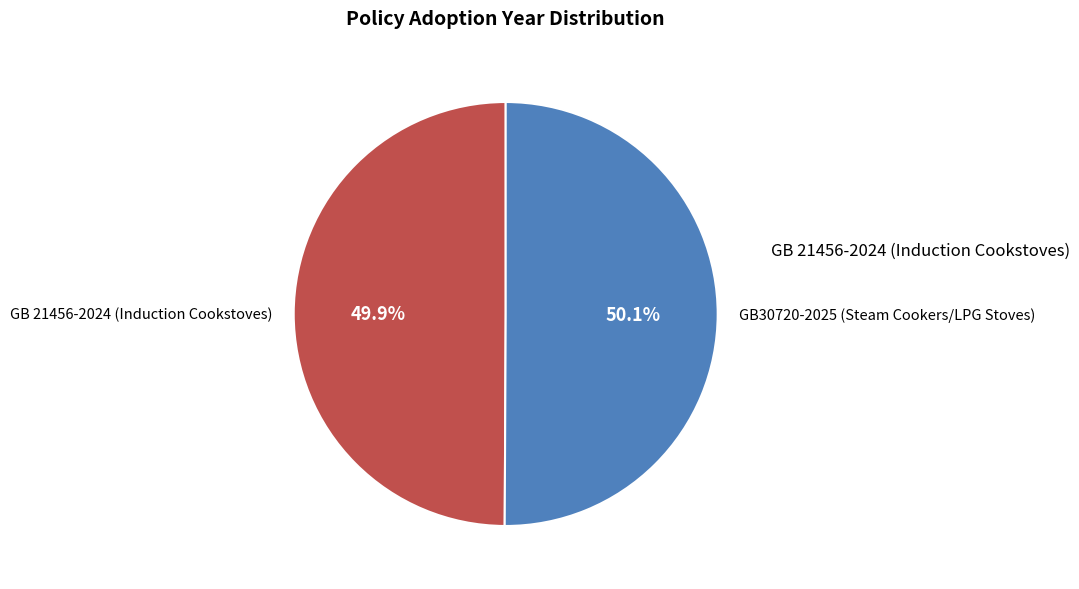

Is there any slice that represents more than half of the pie?

Yes